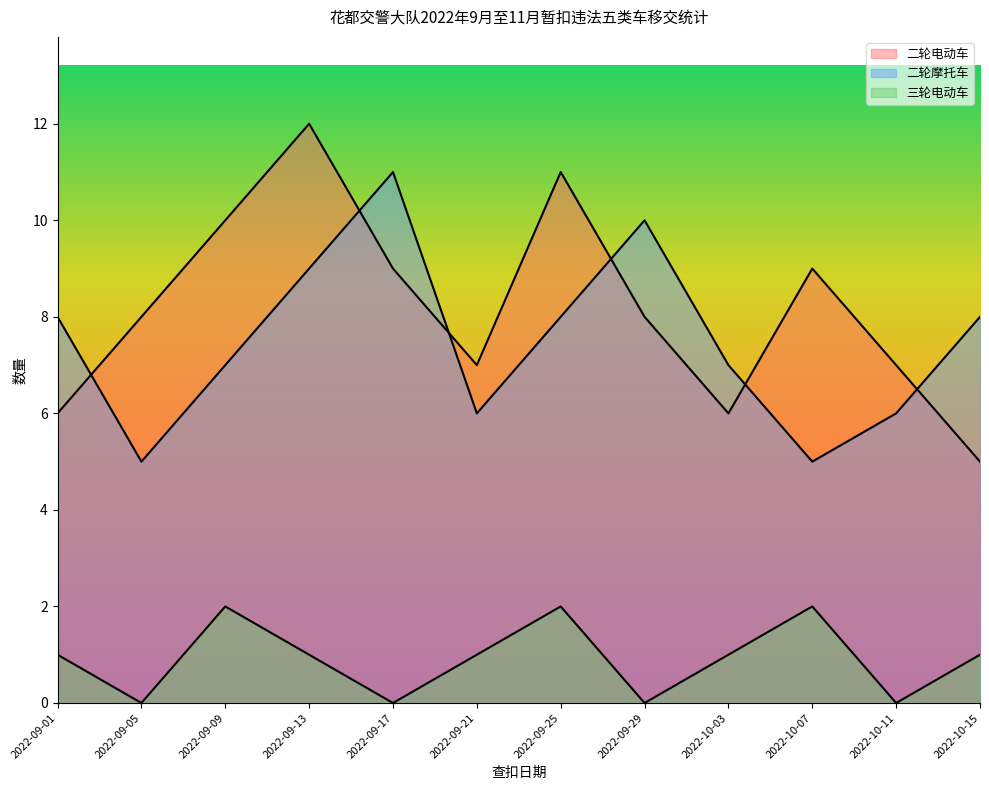

List the labels in order of 三轮电动车 value, largest first.

2022-09-09, 2022-09-25, 2022-10-07, 2022-09-01, 2022-09-13, 2022-09-21, 2022-10-03, 2022-10-15, 2022-09-05, 2022-09-17, 2022-09-29, 2022-10-11